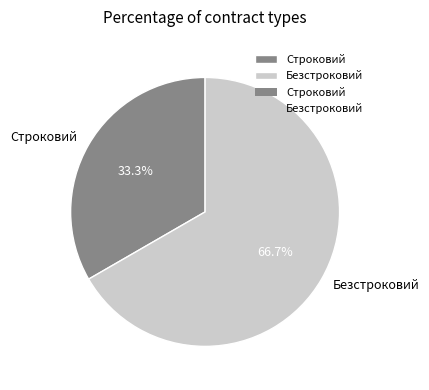

To the nearest percent, what portion does Строковий represent?

33%